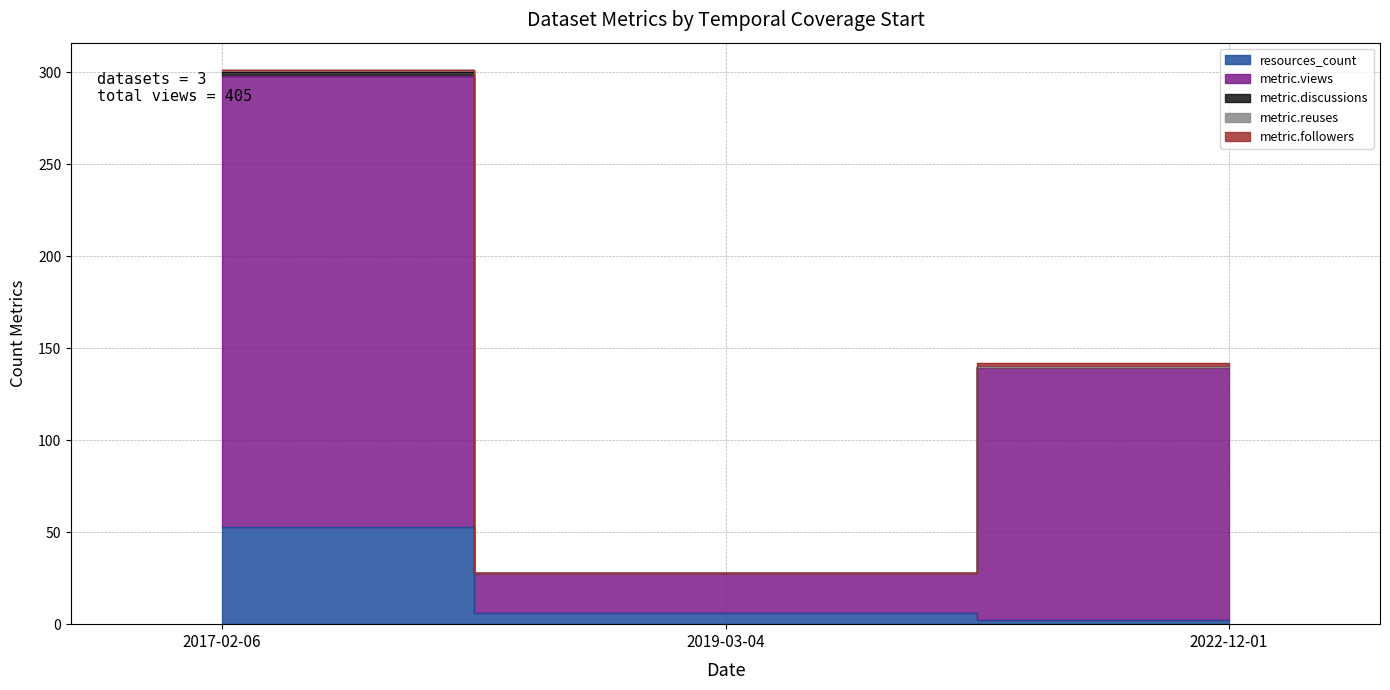

Is it true that metric.views equals 22.0 at 2019-03-04?

True